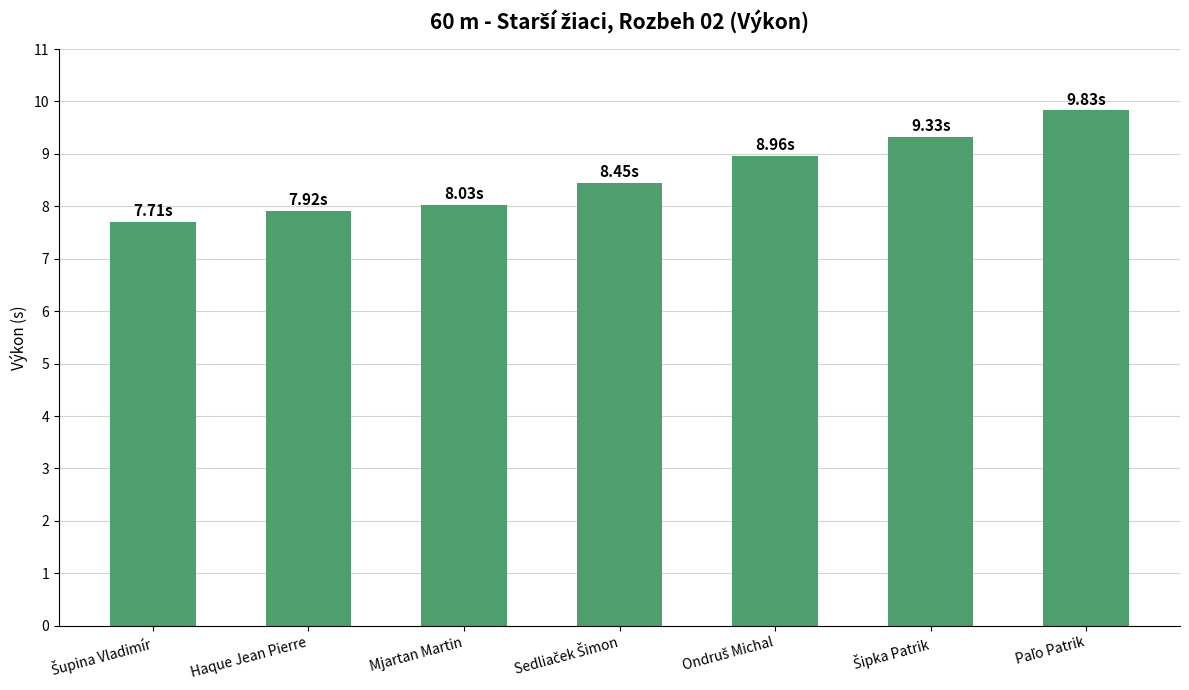

What is the sum of all values?

60.2